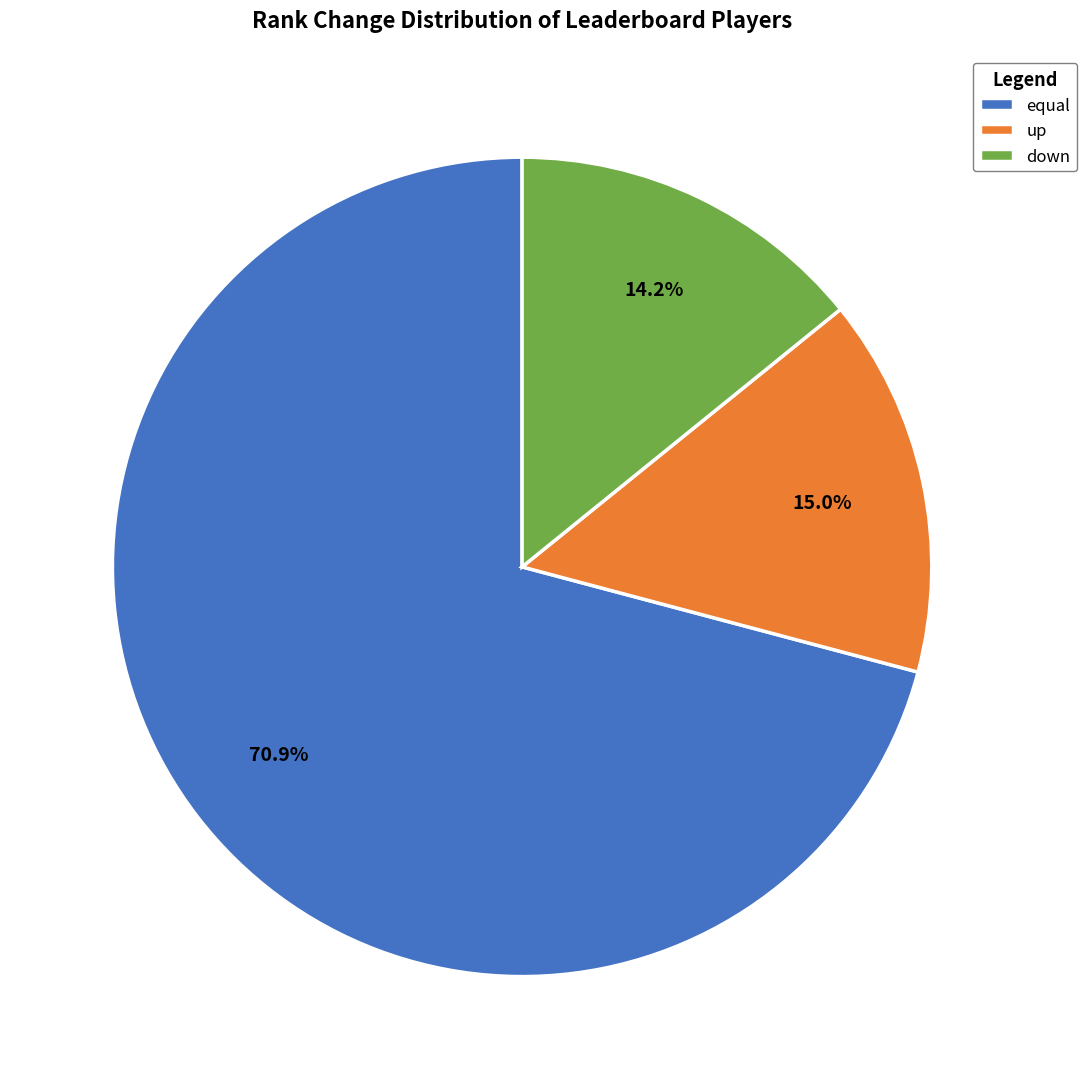

Is the sum of down and up greater than half?

No